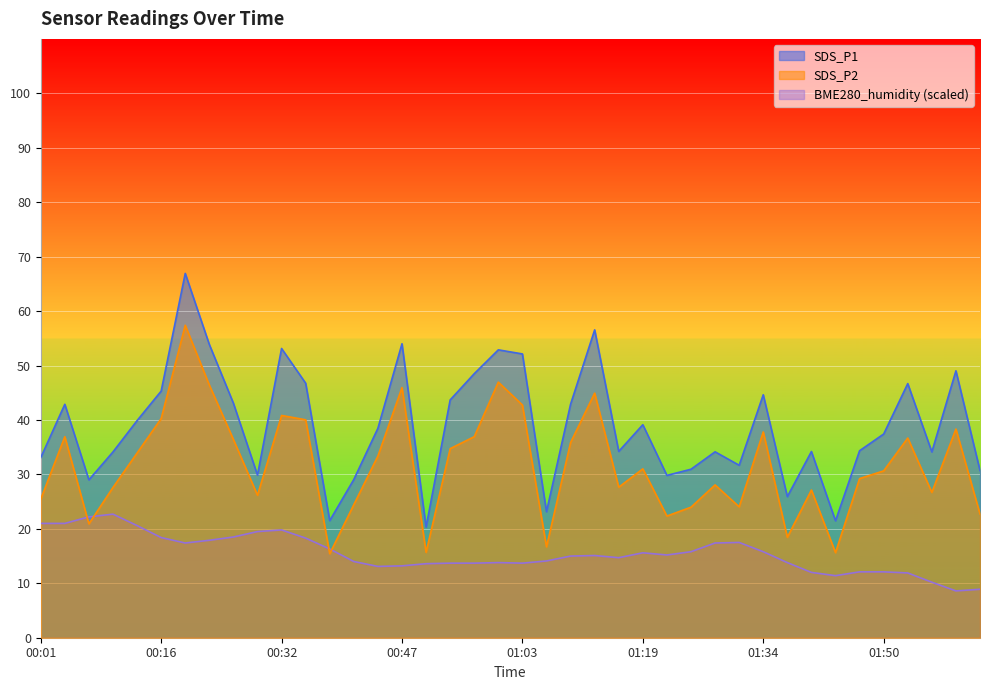

Rank the series at 00:22 from highest to lowest value.

SDS_P1, SDS_P2, BME280_humidity